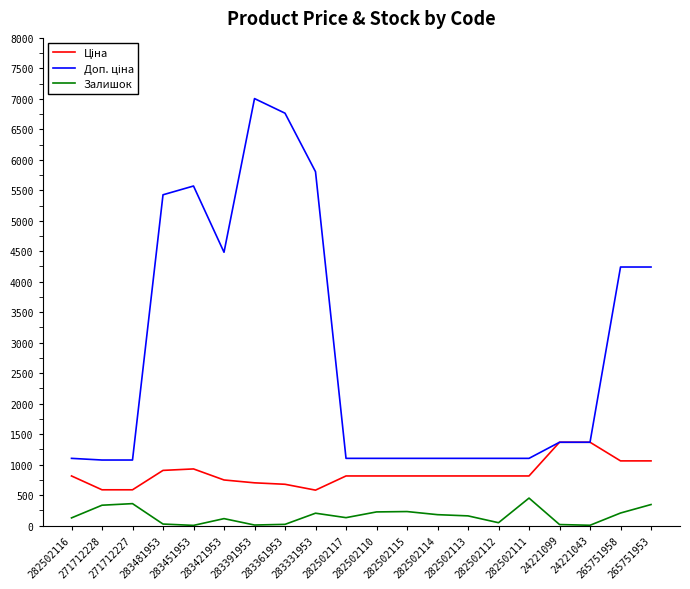

At which category is the sum across all series the highest?

283391953